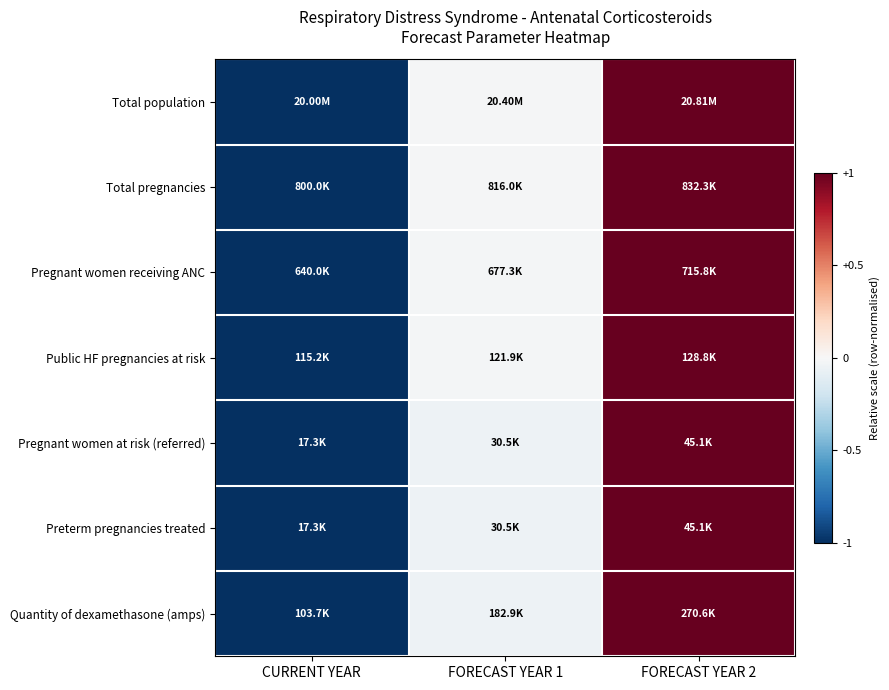

How many series are shown in this chart?

7